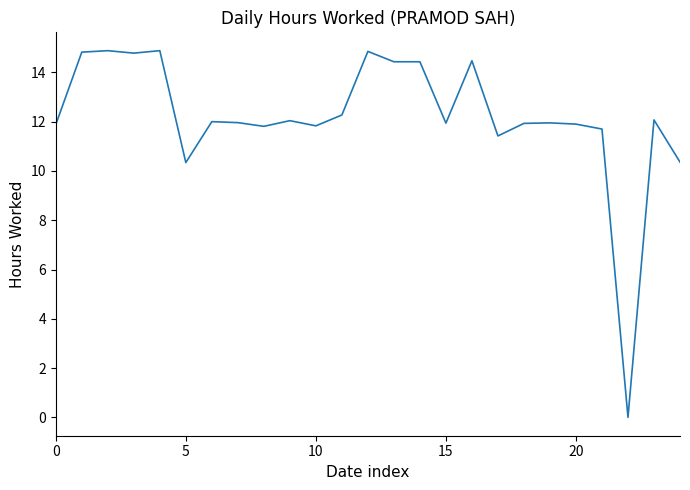

How many series are shown in this chart?

1